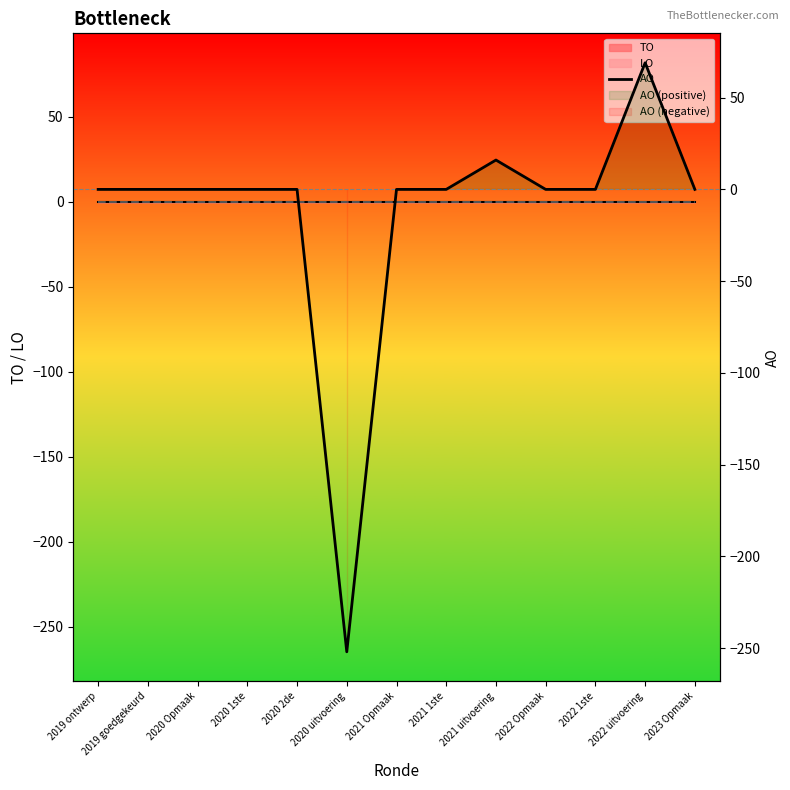

The value at 2021 uitvoering is 25. True or false?

False